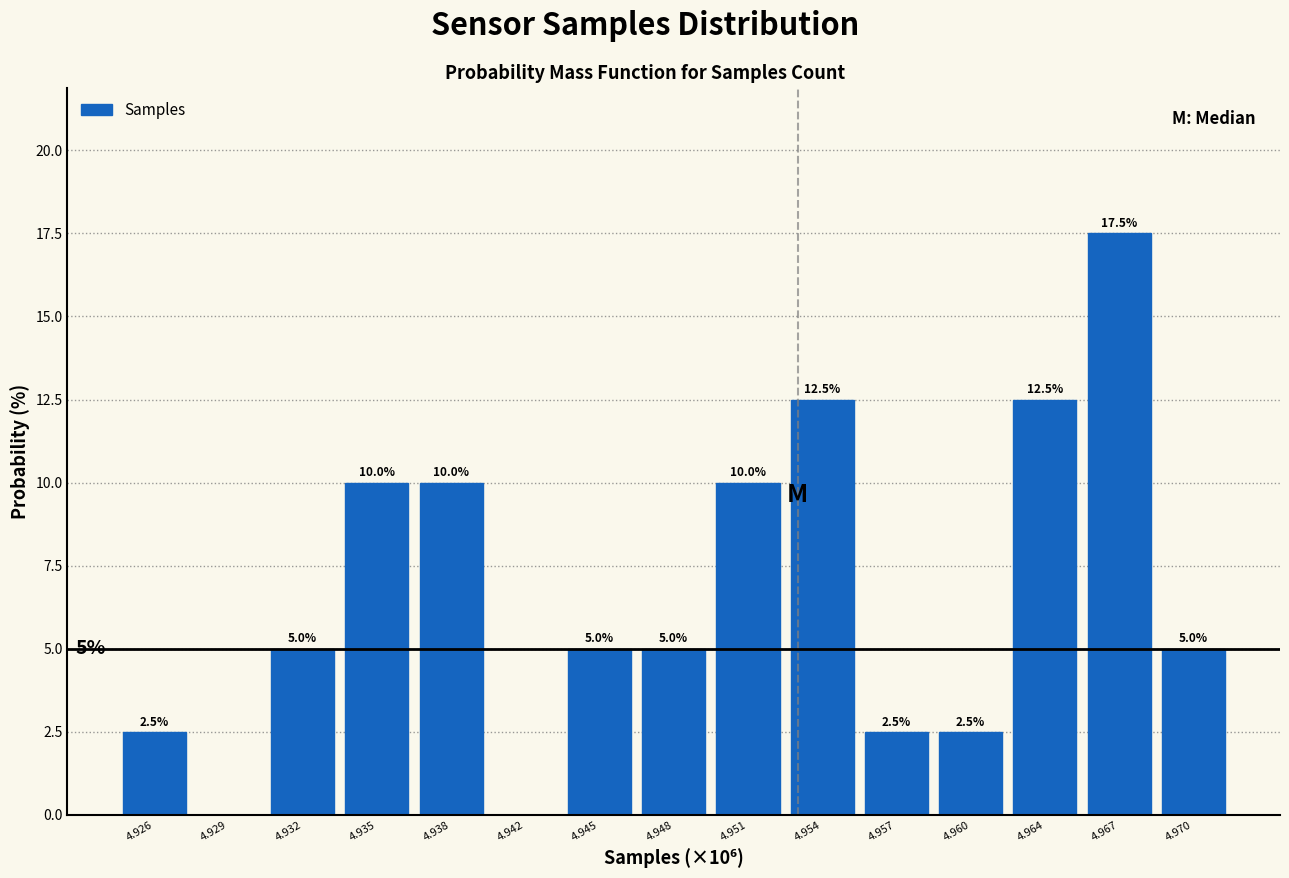

Reading left to right, list all the values displayed in this chart.

4.926=2.5	4.929=0.0	4.932=5.0	4.935=10.0	4.938=10.0	4.942=0.0	4.945=5.0	4.948=5.0	4.951=10.0	4.954=12.5	4.957=2.5	4.960=2.5	4.964=12.5	4.967=17.5	4.970=5.0